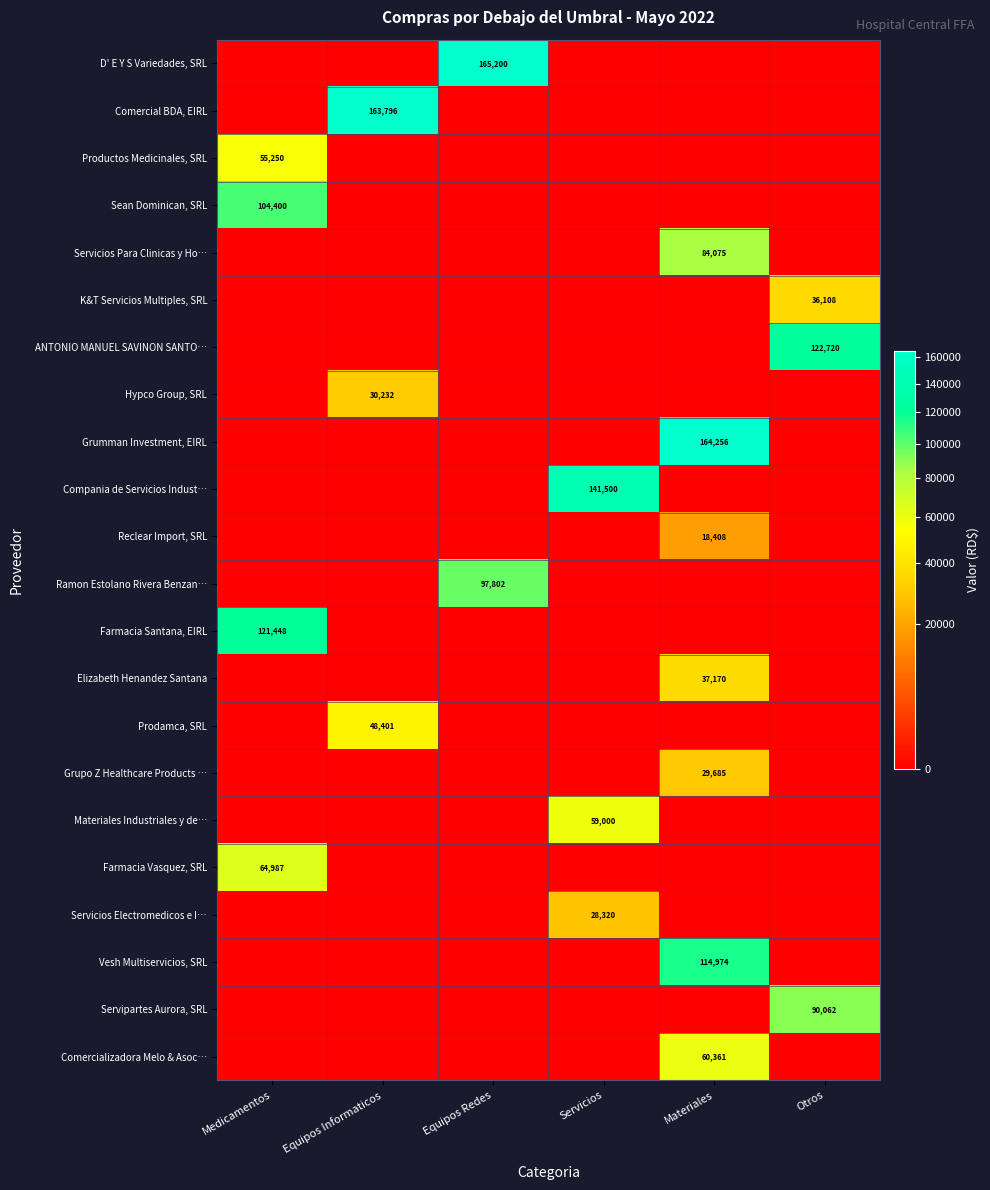

At which label is Compania de Servicios Indust… closest to 70750?

Medicamentos